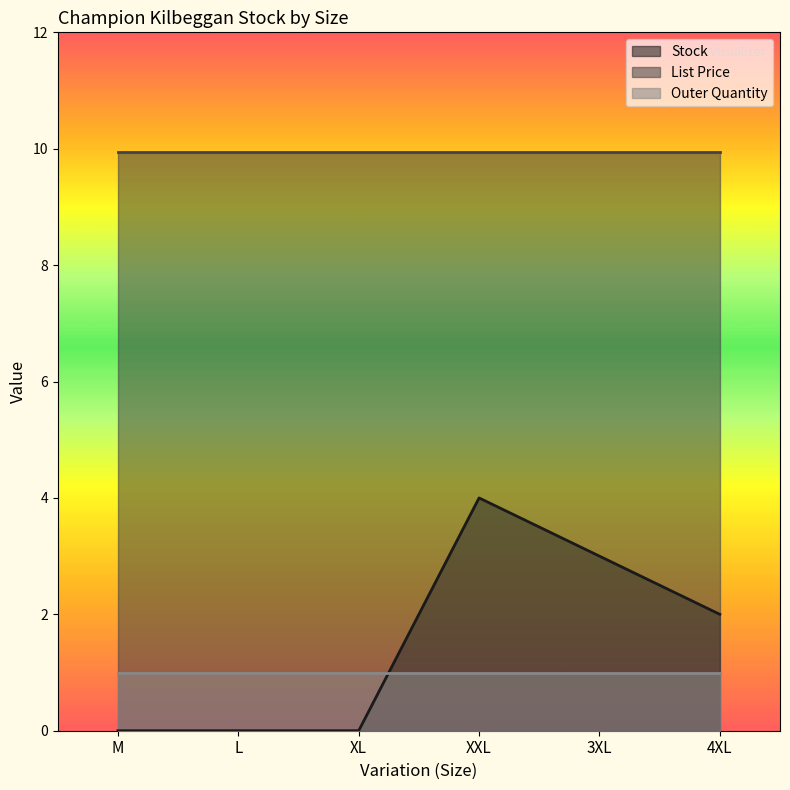

At how many categories does at least one series exceed 6?

6